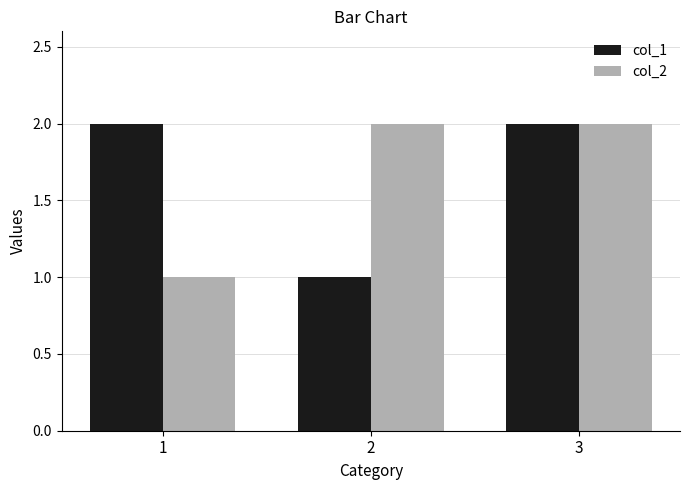

Reading right to left, list all the values displayed in this chart.

col_1: 2	1	2
col_2: 2	2	1